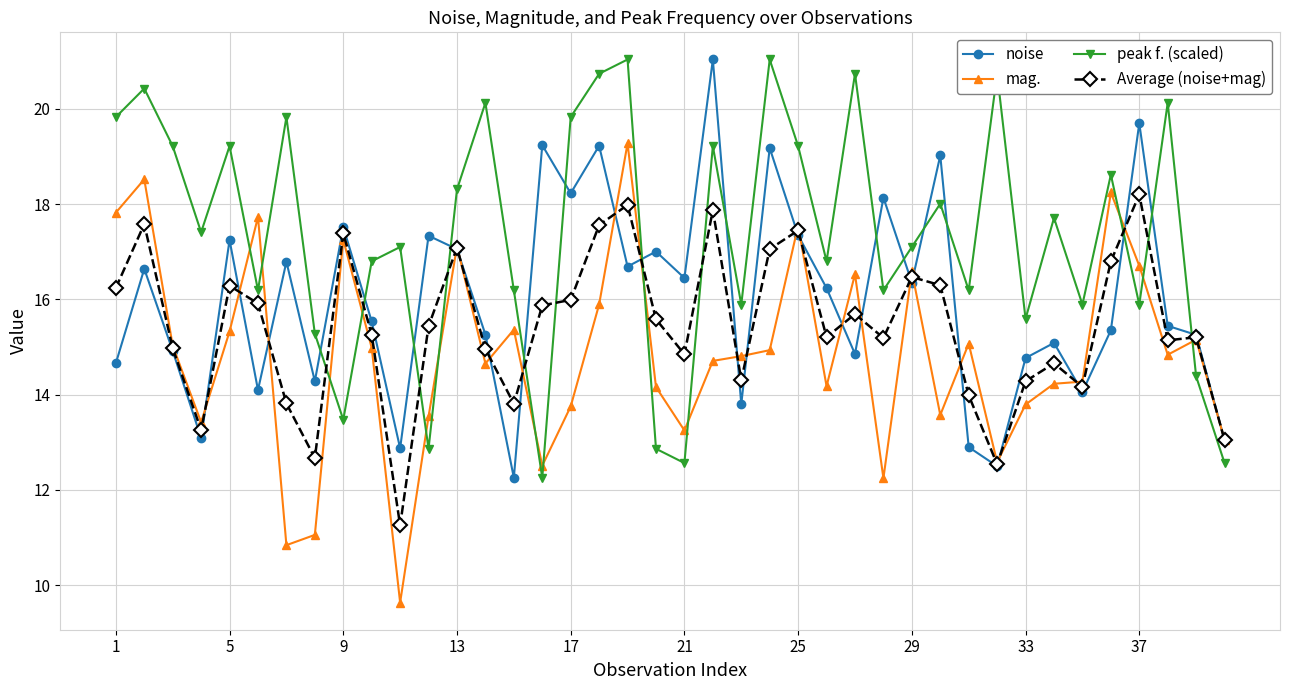

Which series has the largest range (max minus min)?

mag.